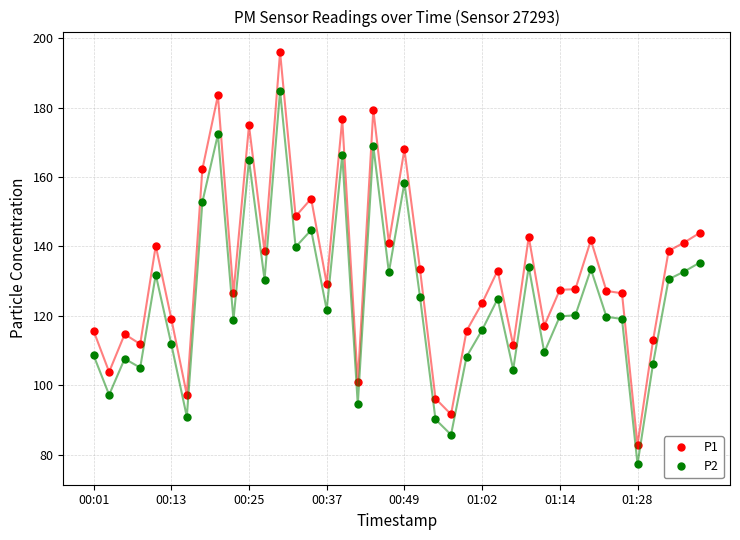

True or false: P1 and P2 intersect in this chart.

False